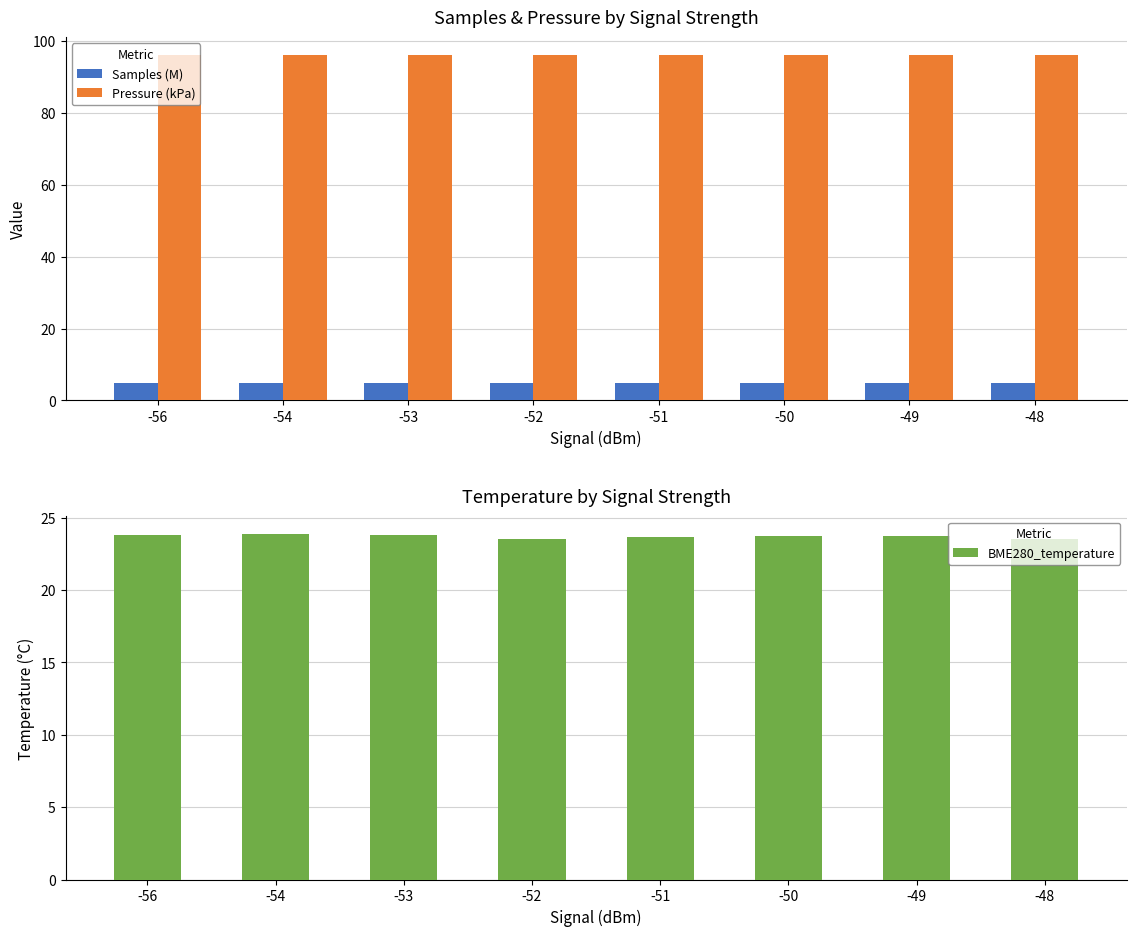

Which series has the largest total across all categories?

Pressure (kPa)